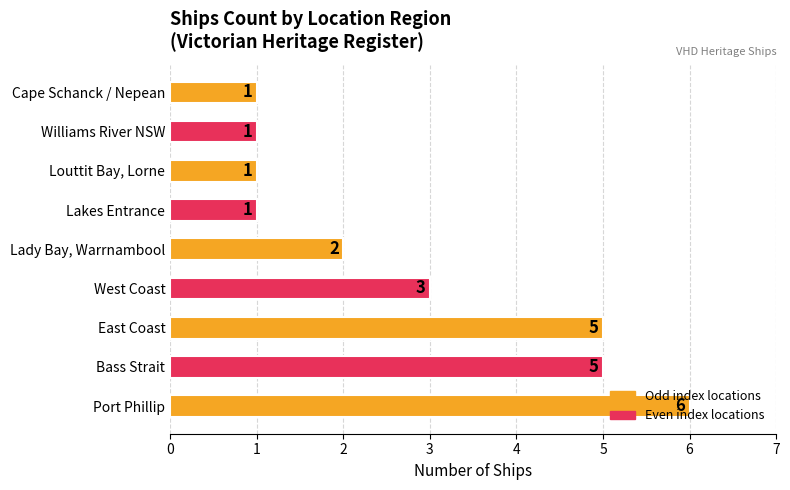

Is it true that the value at East Coast is 1?

False